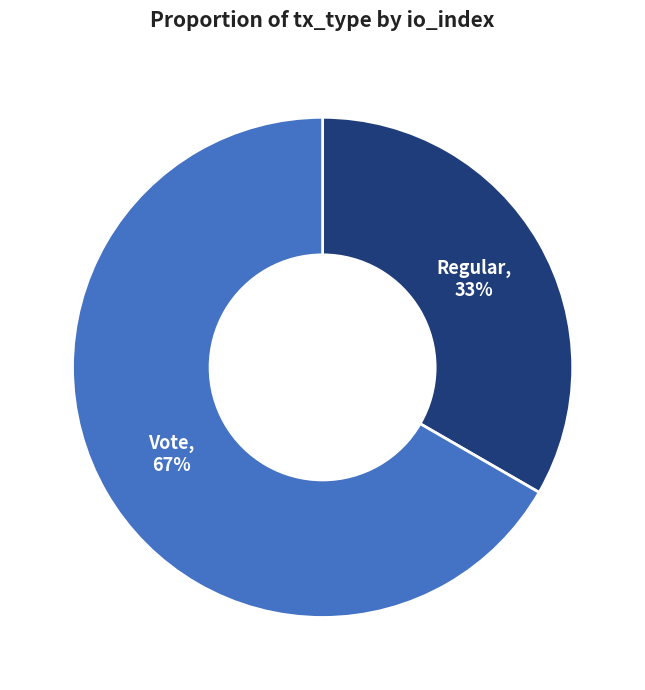

Is Regular the majority of the pie?

No